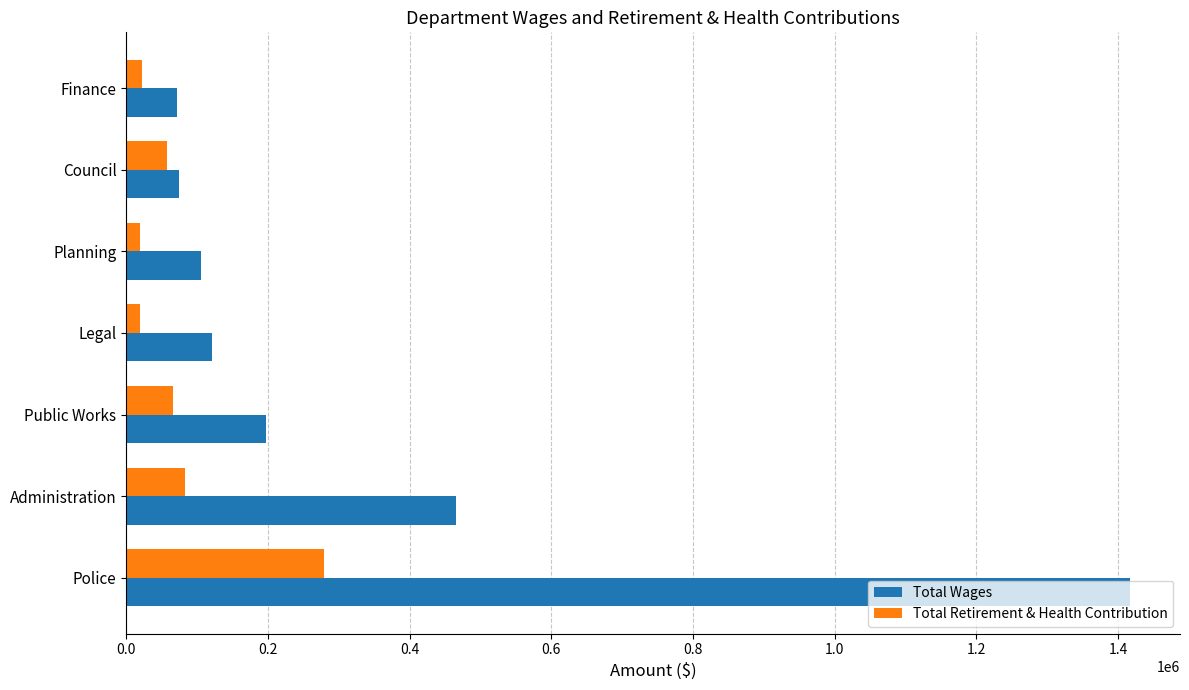

Which series has the largest total across all categories?

Total Wages